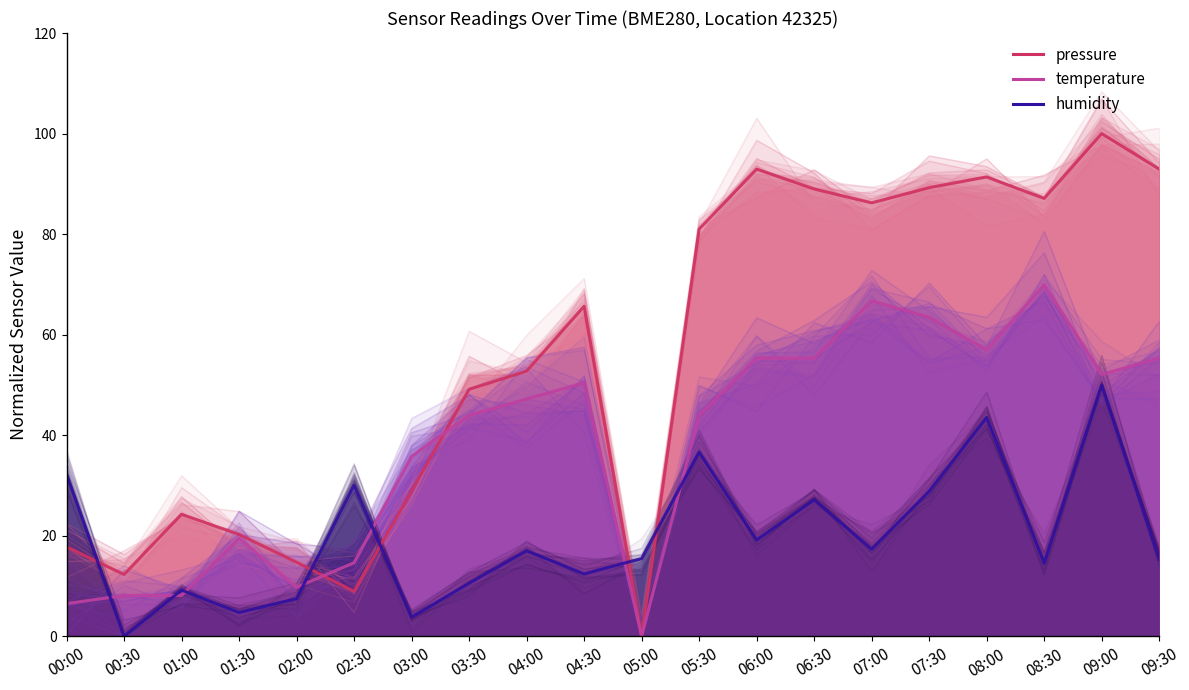

Between which two adjacent categories do pressure and temperature first intersect?

02:00 and 02:30